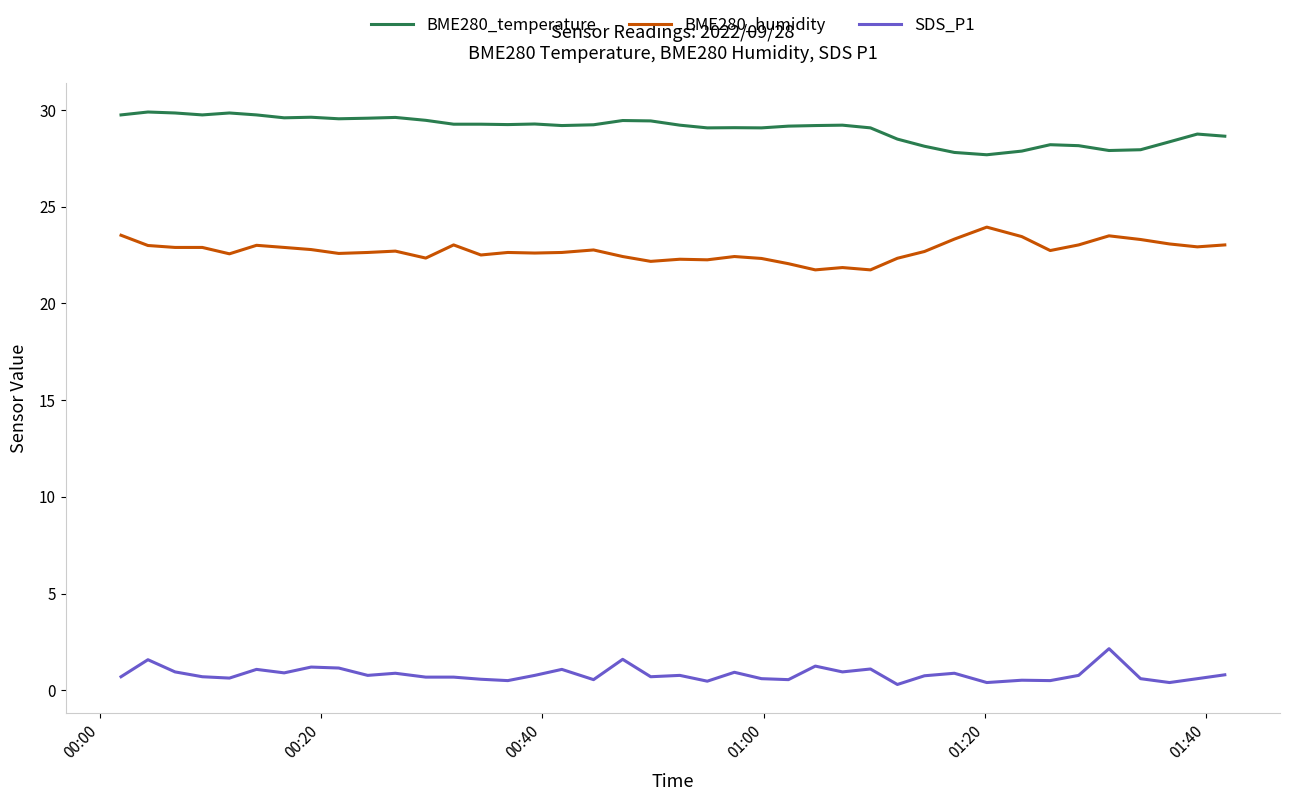

Which series has the largest total across all categories?

BME280_temperature